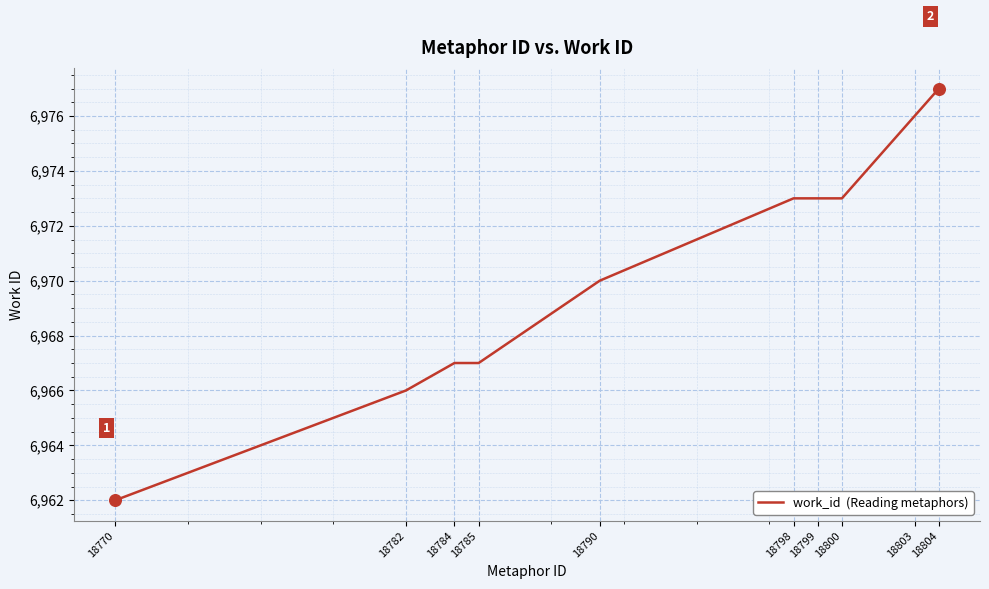

Between 18798 and 18782, which is larger?

18798